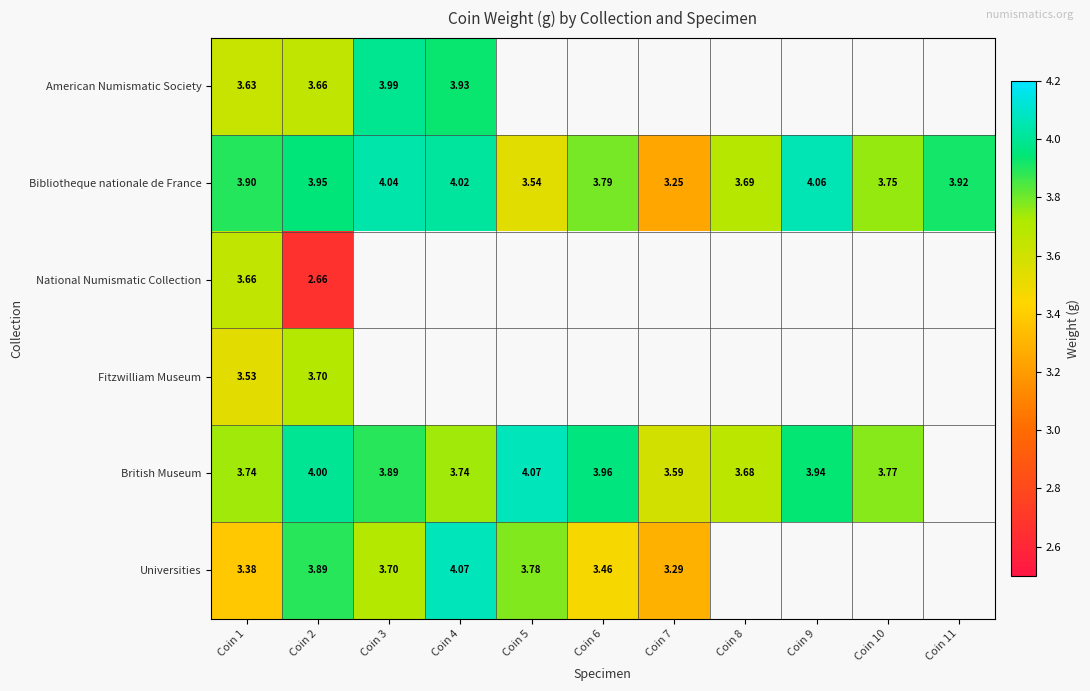

Between Coin 5 and Coin 4, which is larger?

Coin 4